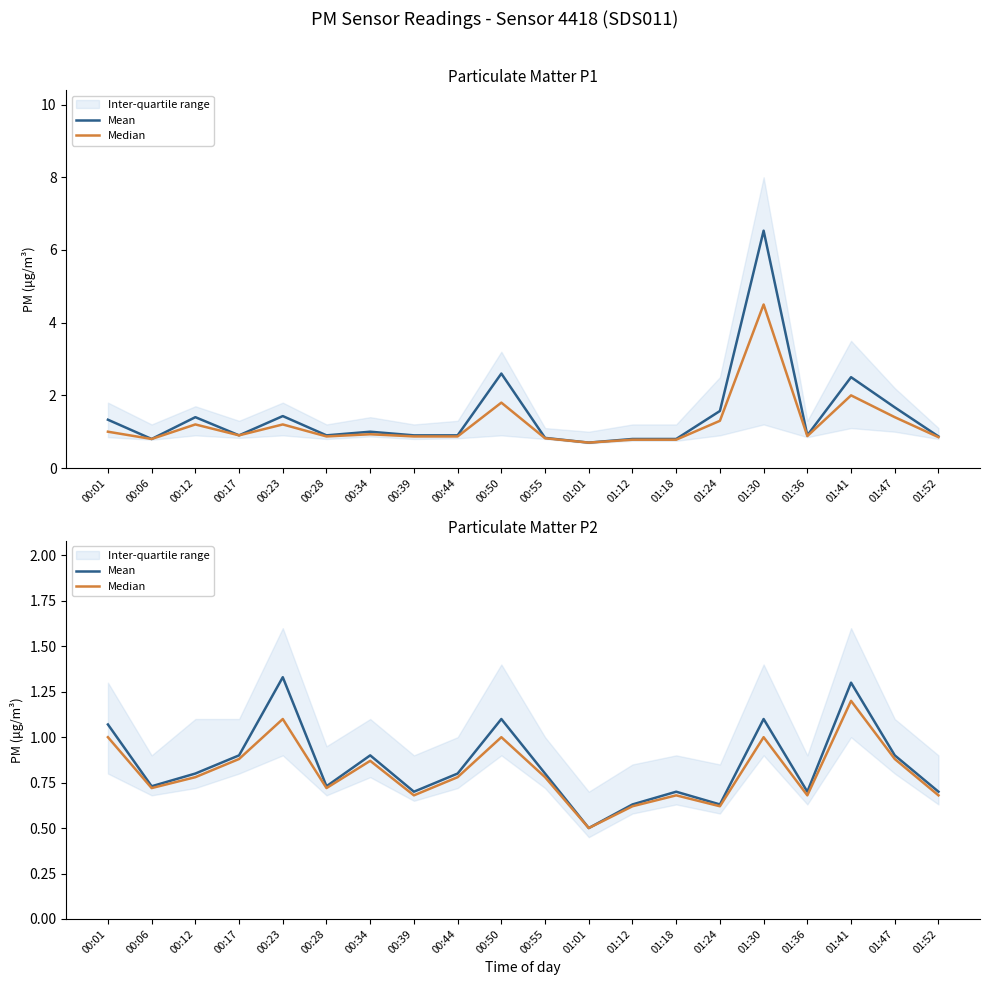

The value of Median at 01:01 is 0.3. True or false?

False